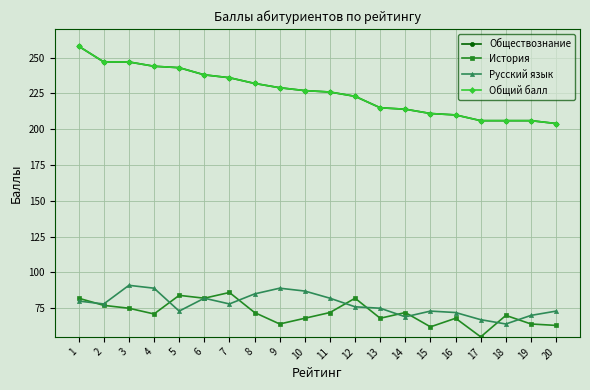

What is the minimum value shown in the chart?

55